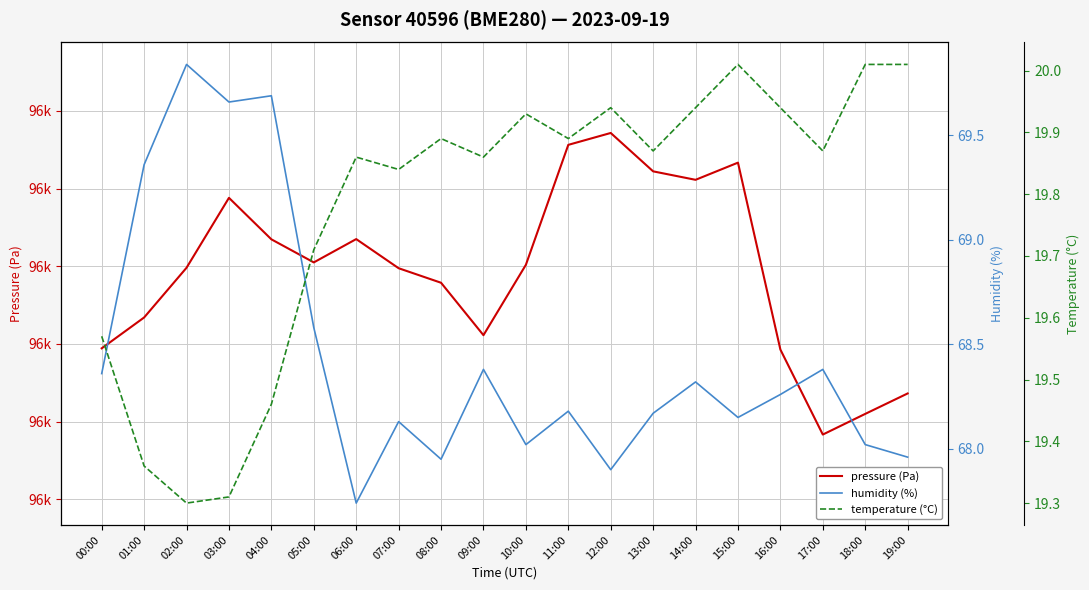

What is the difference between the maximum and second lowest values in the pressure (Pa) series?

36.2